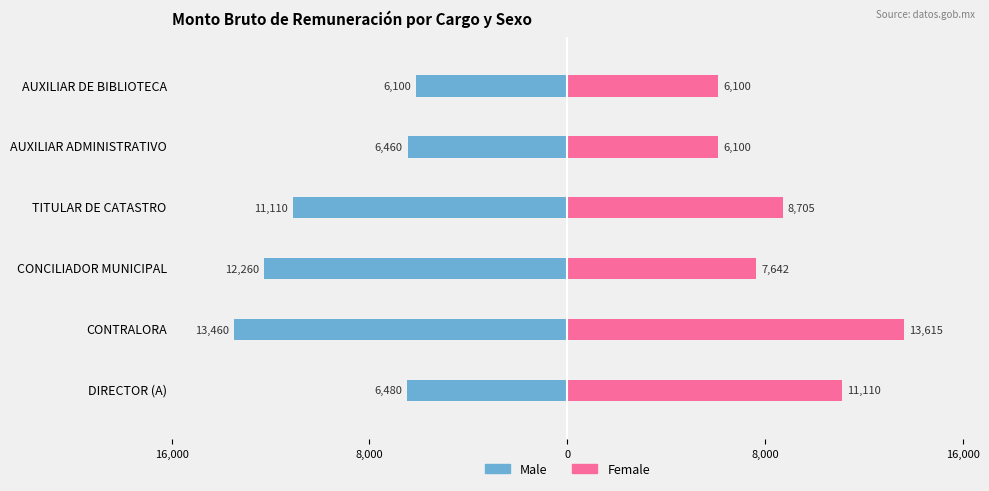

Is the value of Male at CONTRALORA greater than the value of Female at CONCILIADOR MUNICIPAL?

No